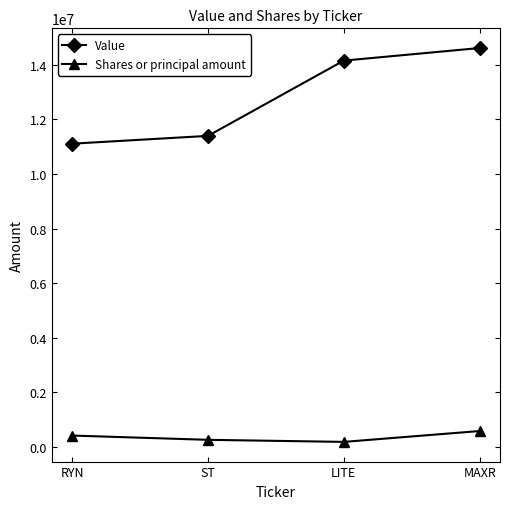

The value of Value at ST is 3664328. True or false?

False